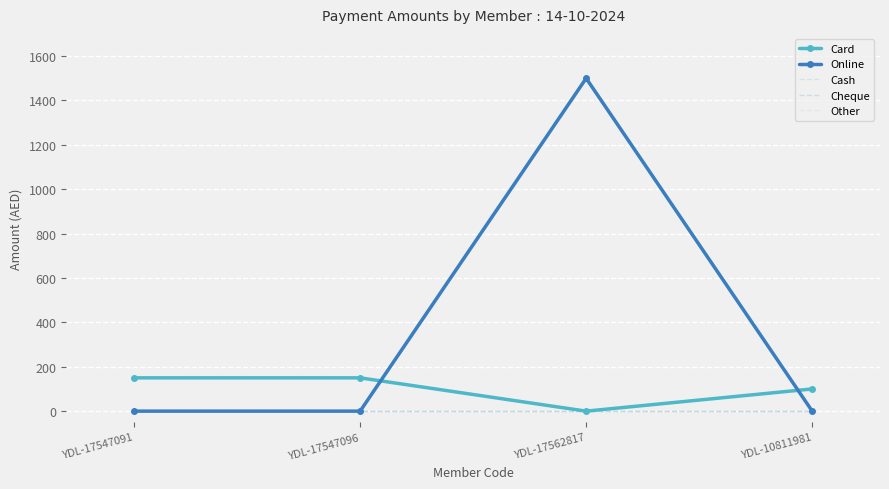

How many lines are shown in the chart?

5